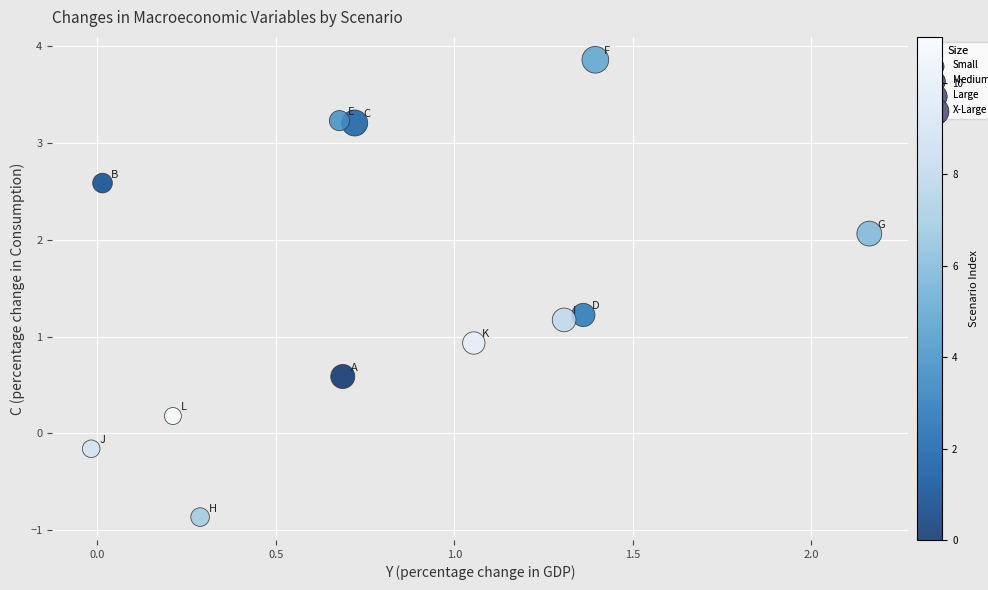

What Y value in the scatter plot is closest to 1?

0.9